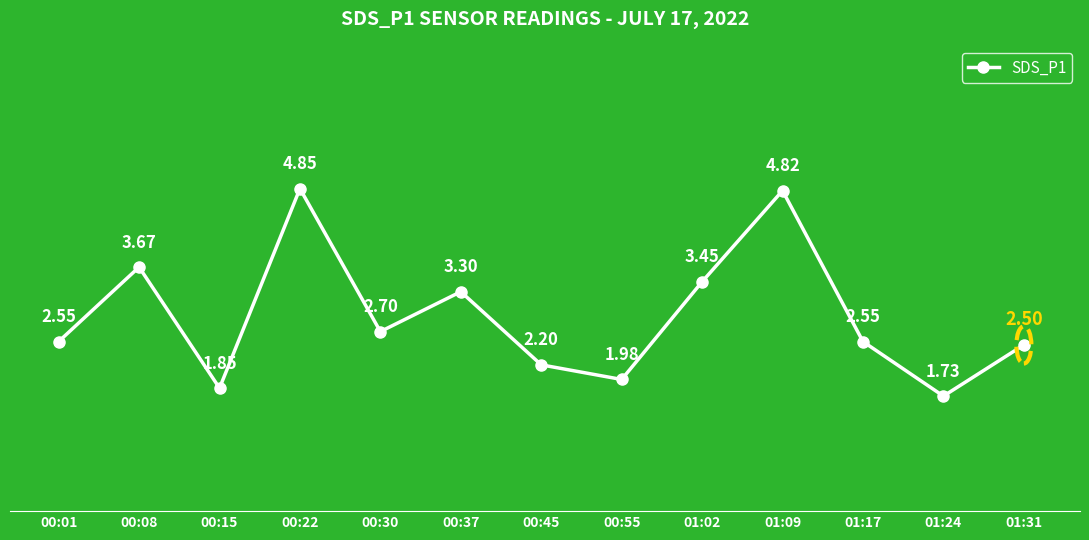

What is the sum of the values at 00:15 and 00:30?

4.6